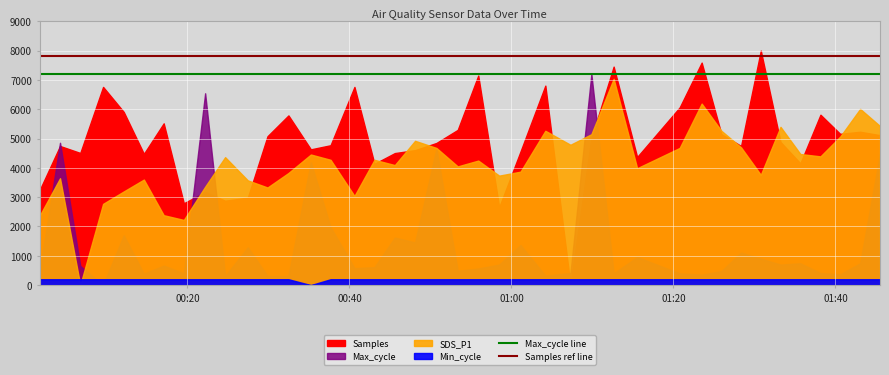

True or false: Max_cycle line has more than 0 interior local peaks.

False